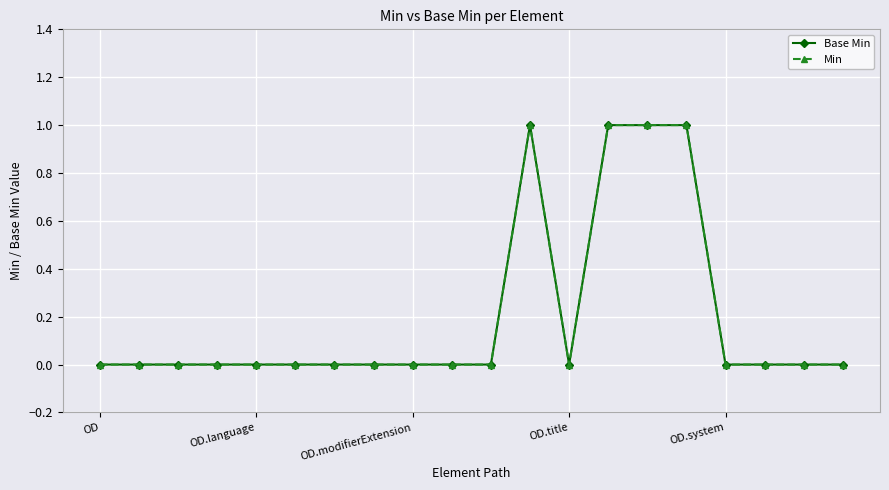

How many interior local peaks does the Min series have?

1